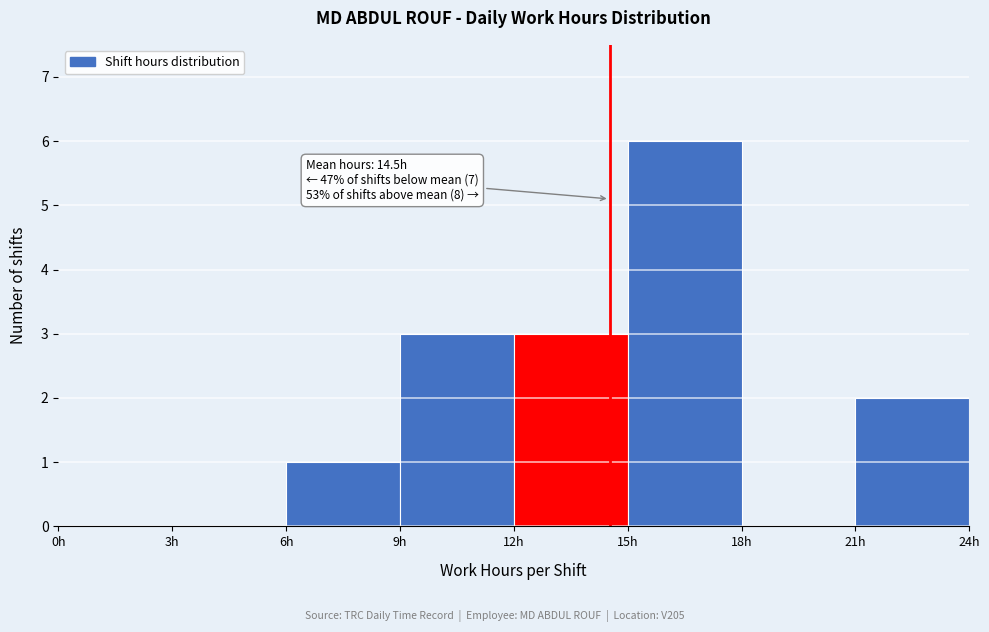

Which range on the x-axis has the tallest bar?

15 to 18